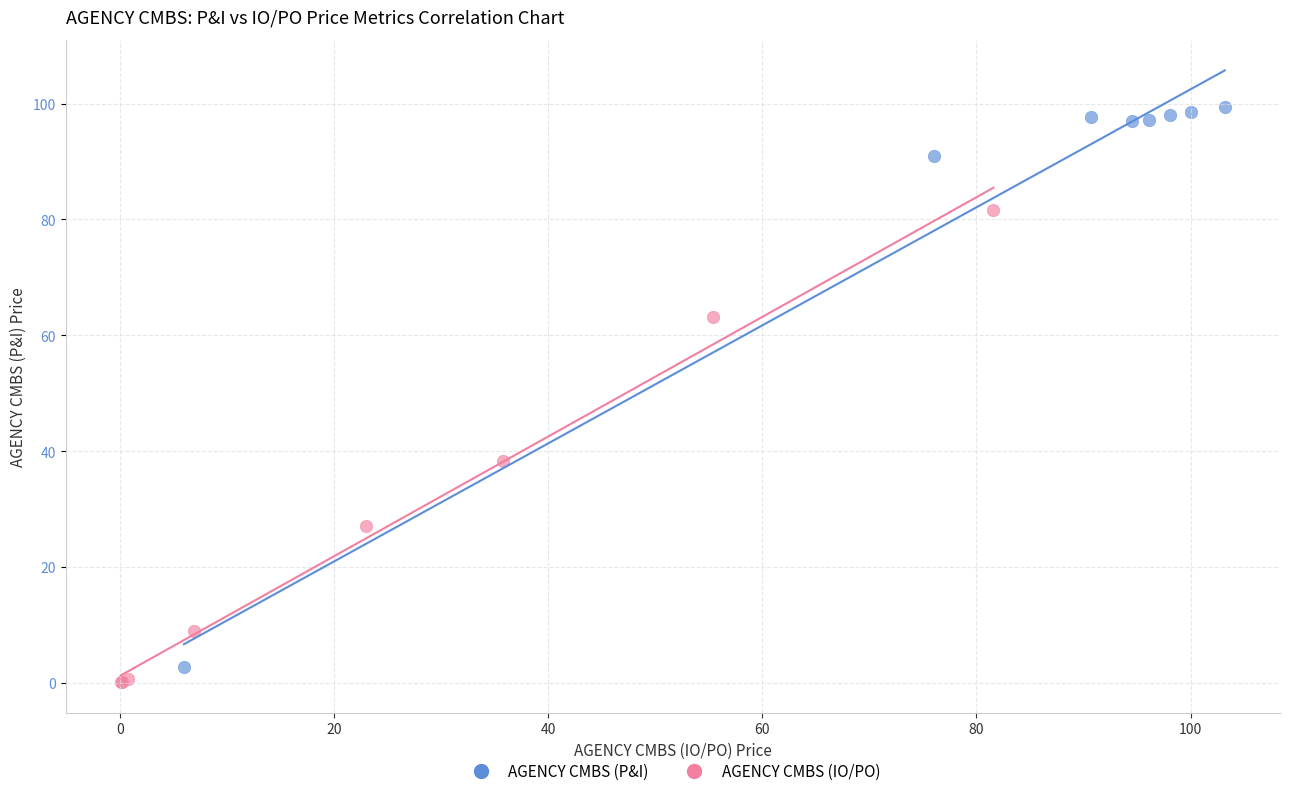

Which series contains the highest Y value?

AGENCY CMBS (P&I)